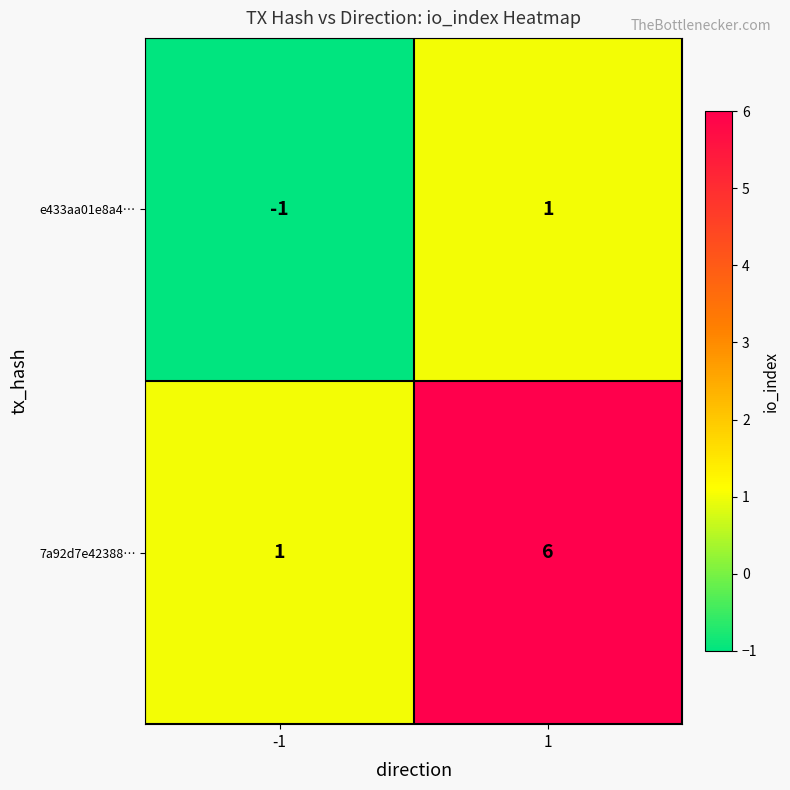

Count the number of categories in the chart.

2